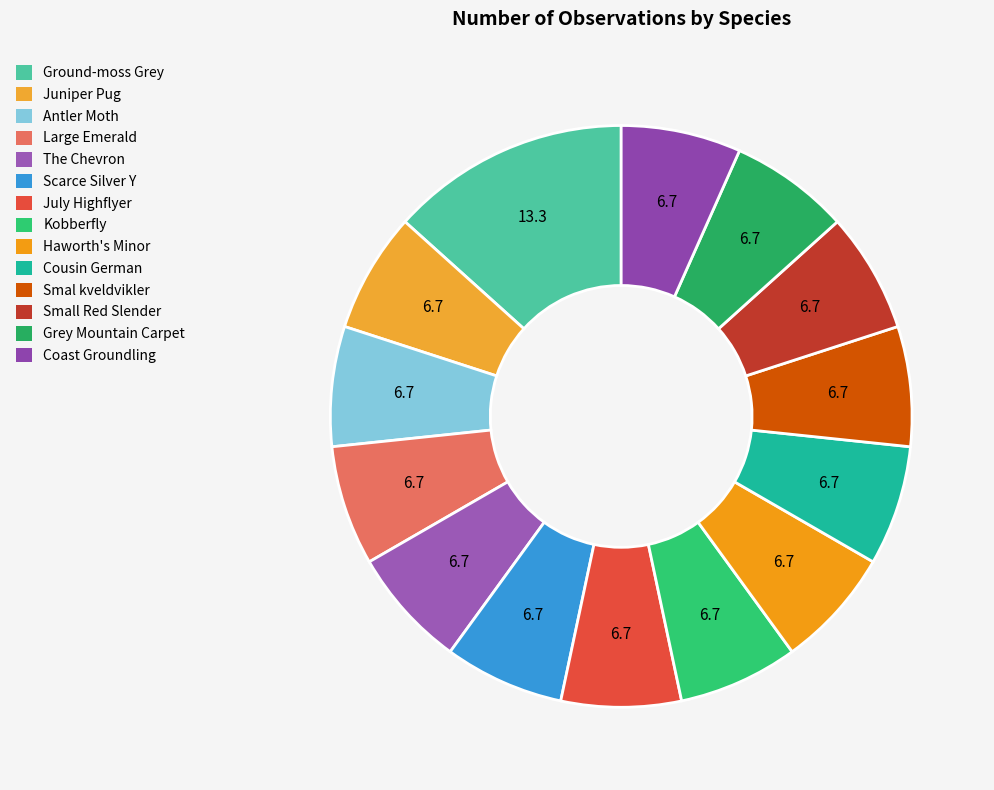

Does Grey Mountain Carpet account for over 50% of the chart?

No